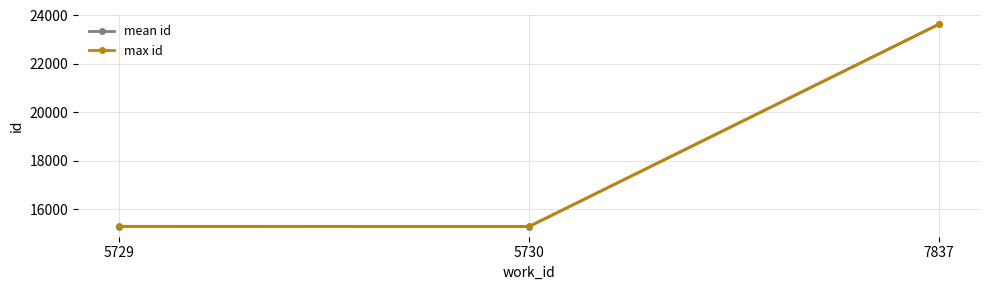

What is the difference between the maximum and minimum values in the max id series?

8358.0